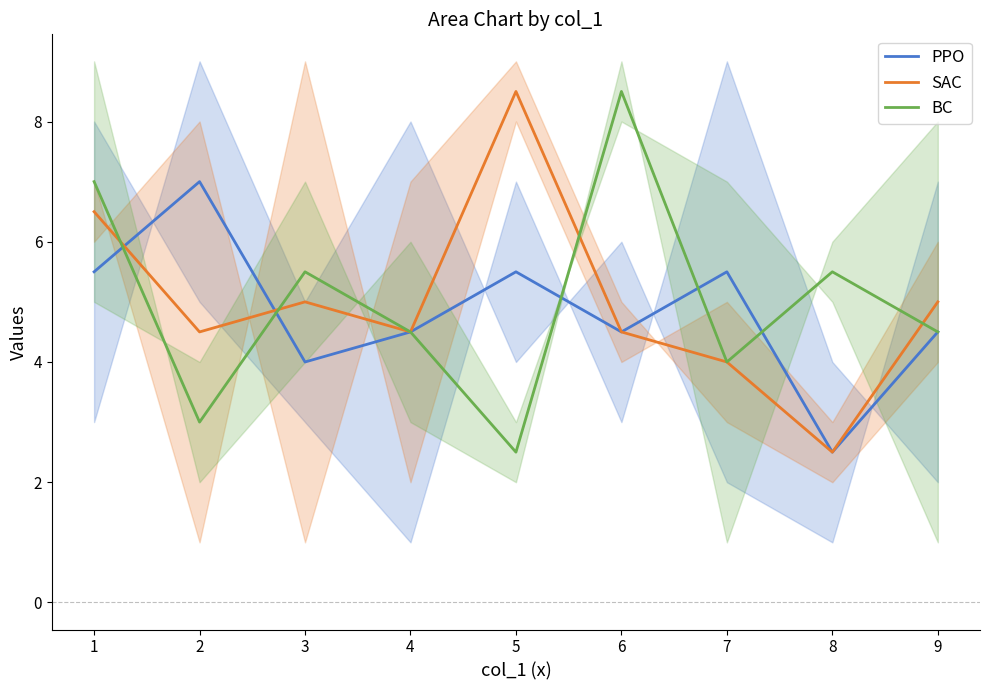

Which category has the highest value in the SAC series?

5